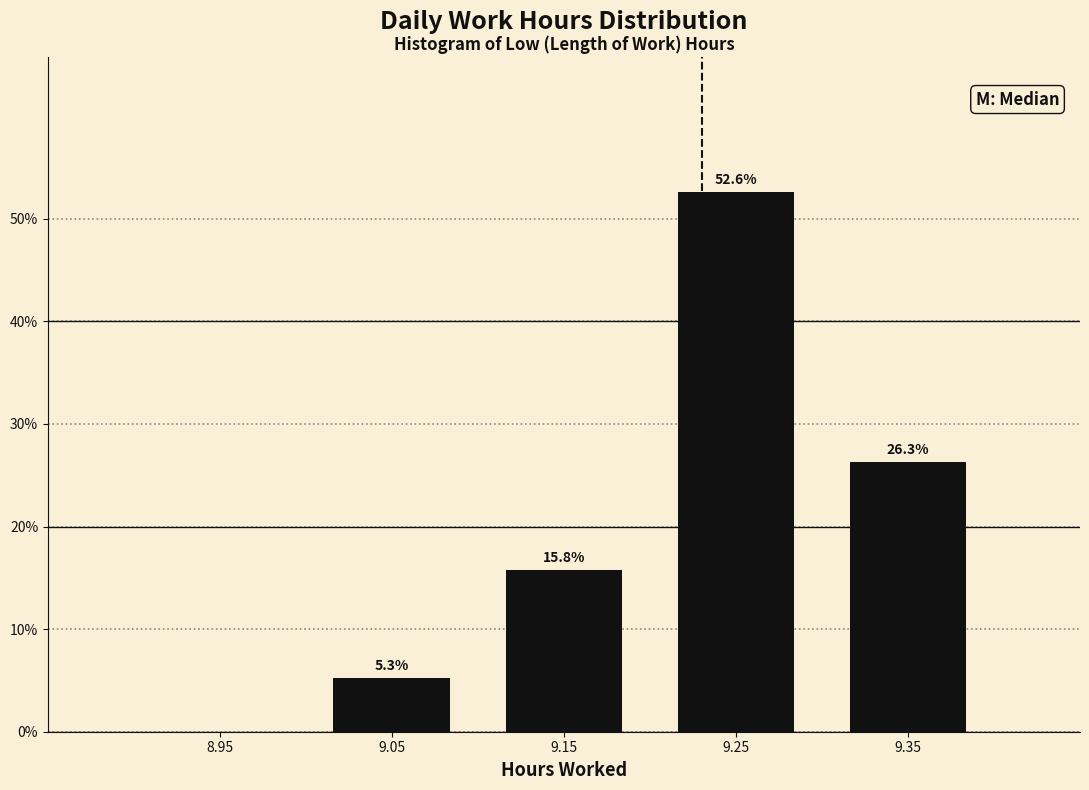

Over which range of the x-axis is the bar tallest?

9.2 to 9.3